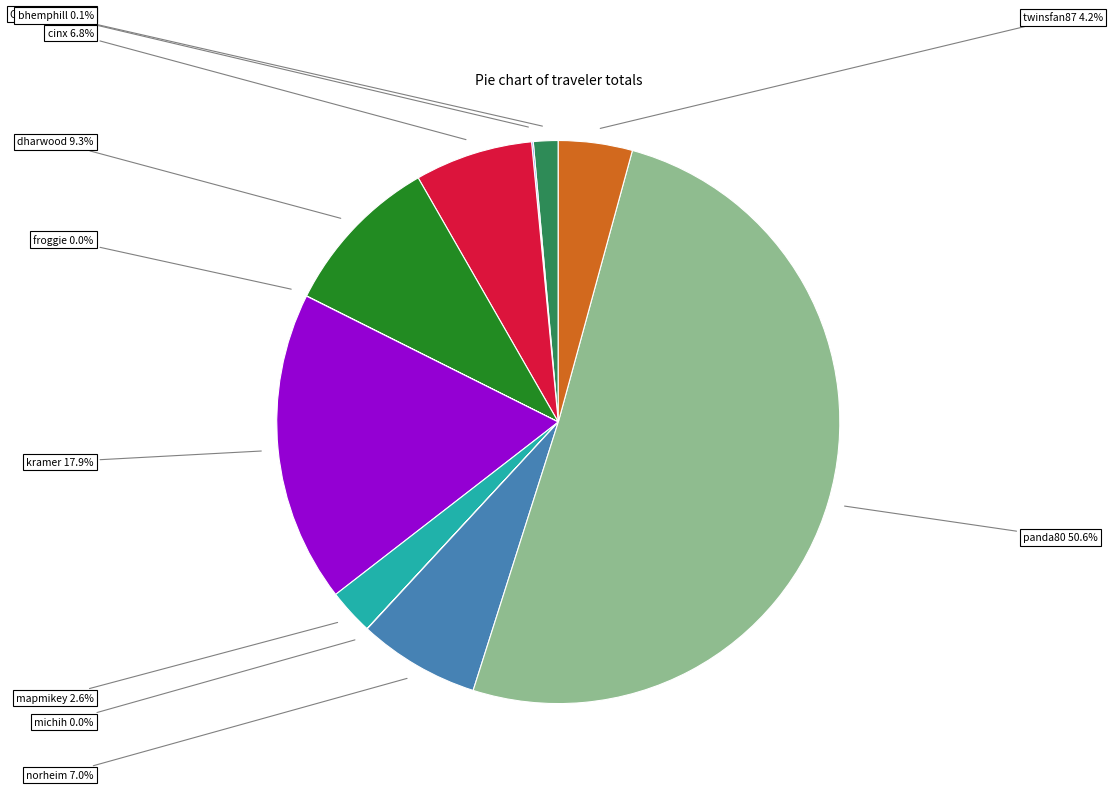

Rank the categories by value from lowest to highest.

froggie, michih, bhemphill, ChrisZwolle, mapmikey, twinsfan87, cinx, norheim, dharwood, kramer, panda80